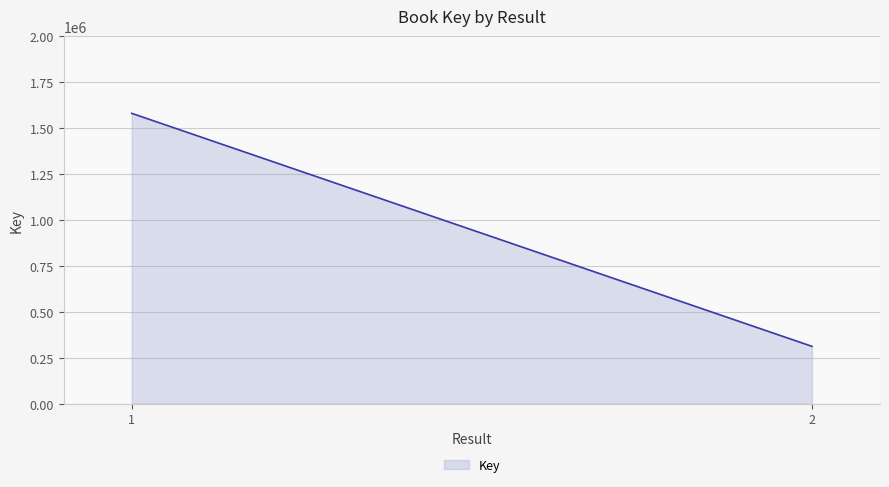

Approximately how many times larger is the value at 1 compared to 2?

5.1